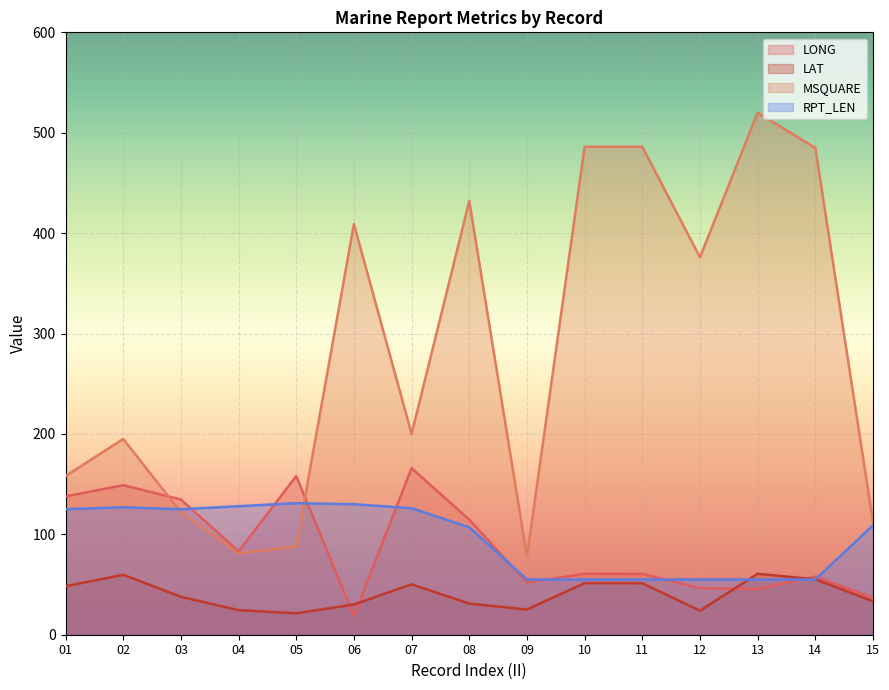

How many intersections are there between LAT and LONG?

4